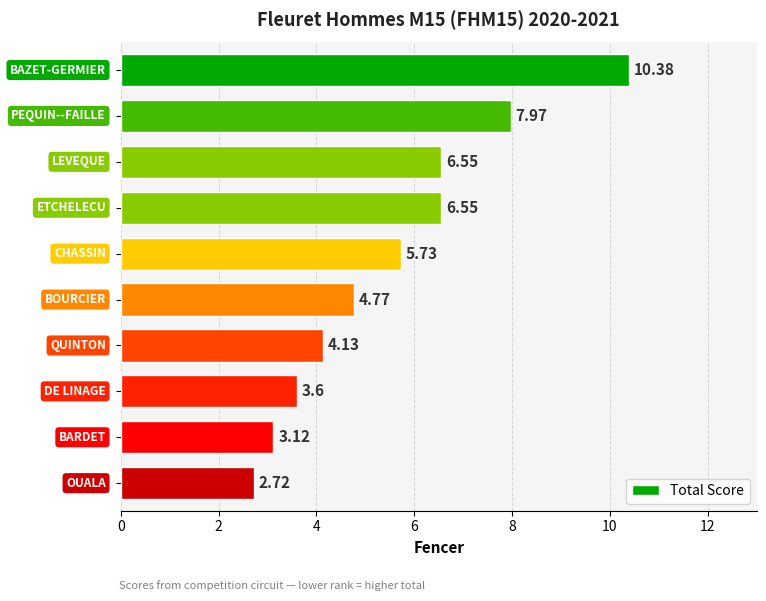

What is the average value?

5.6